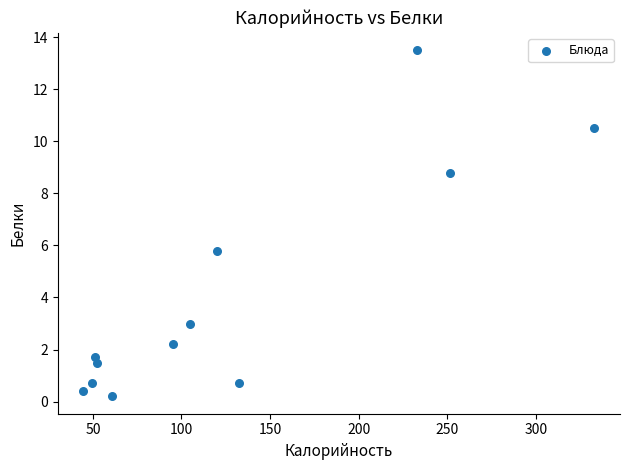

What is the range of Y values (max minus min)?

13.3